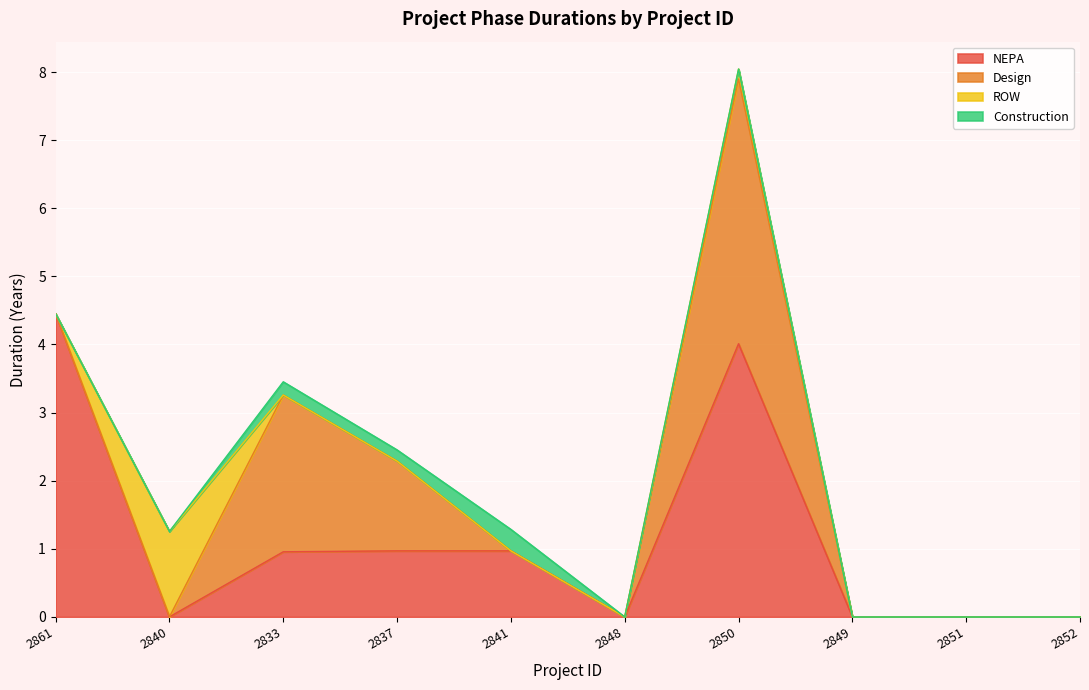

Does the chart display data point markers on the line(s)?

No